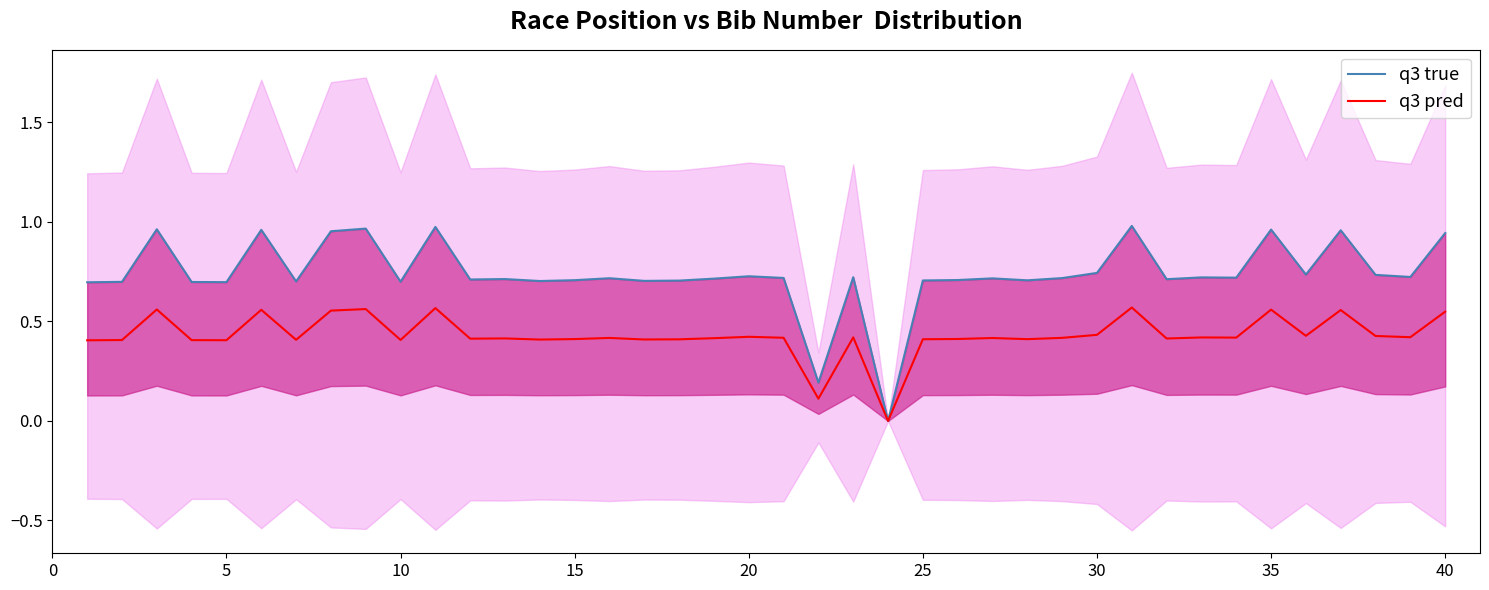

How many interior local peaks does the q3 pred series have?

13